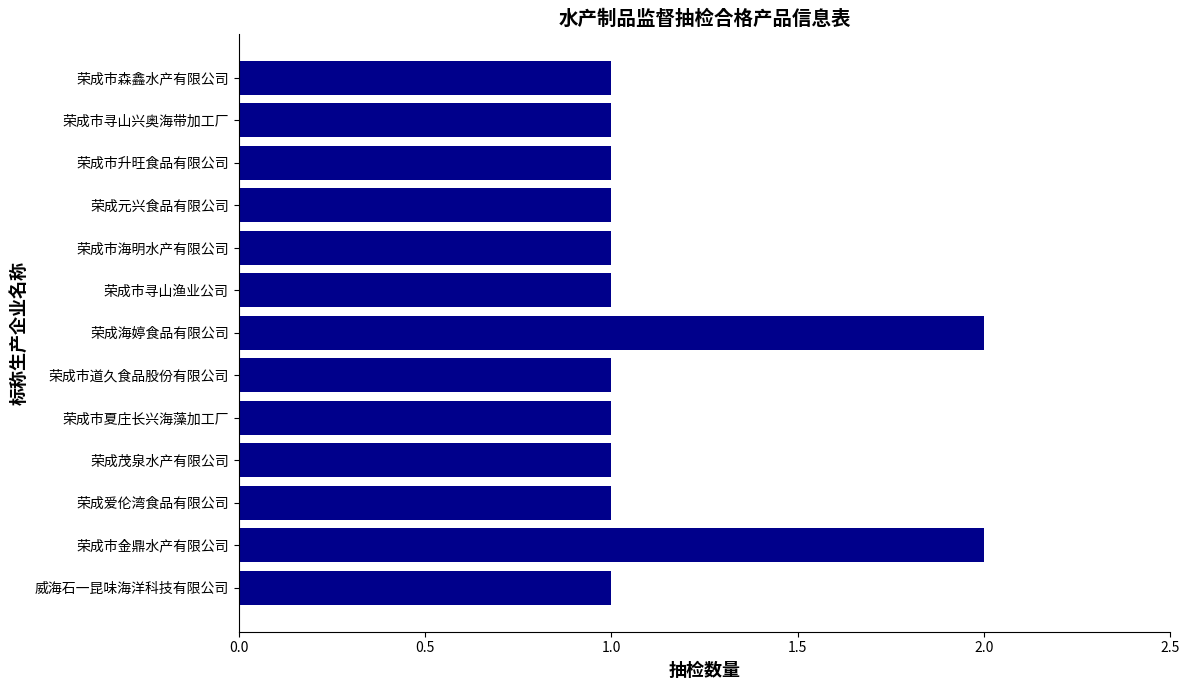

Approximately how many times larger is the value at 荣成市海明水产有限公司 compared to 荣成元兴食品有限公司?

1.0